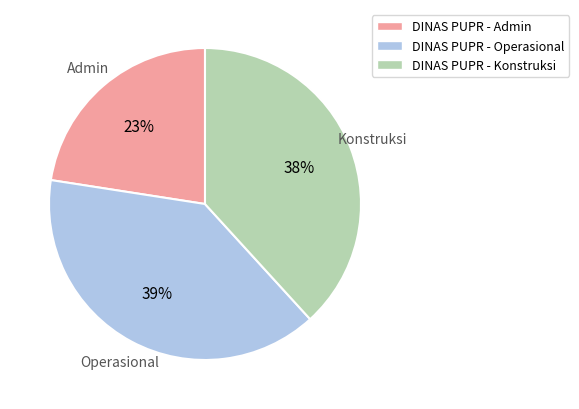

Does any single category account for the majority?

No